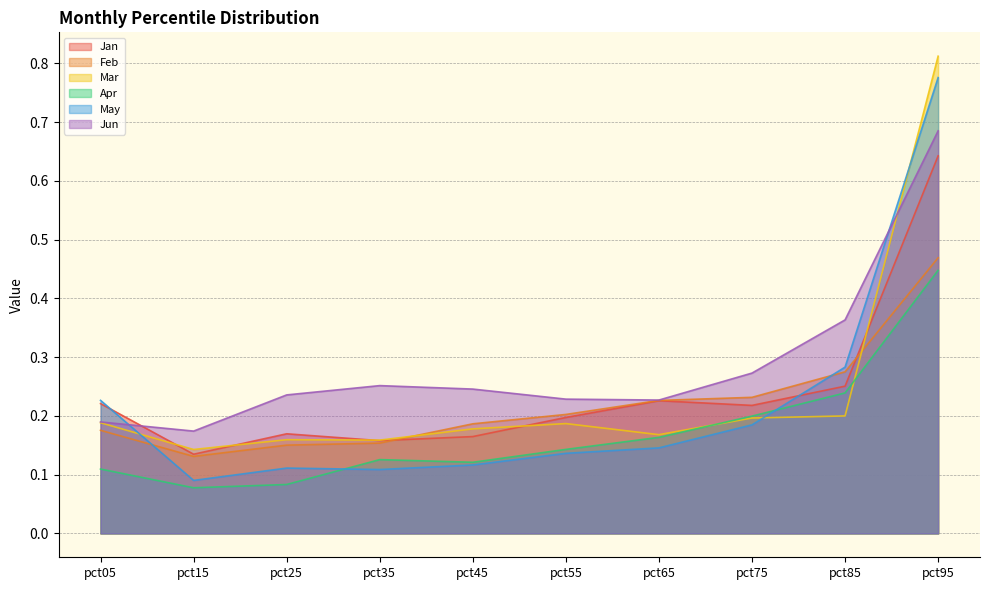

What is the minimum value shown in the chart?

0.1